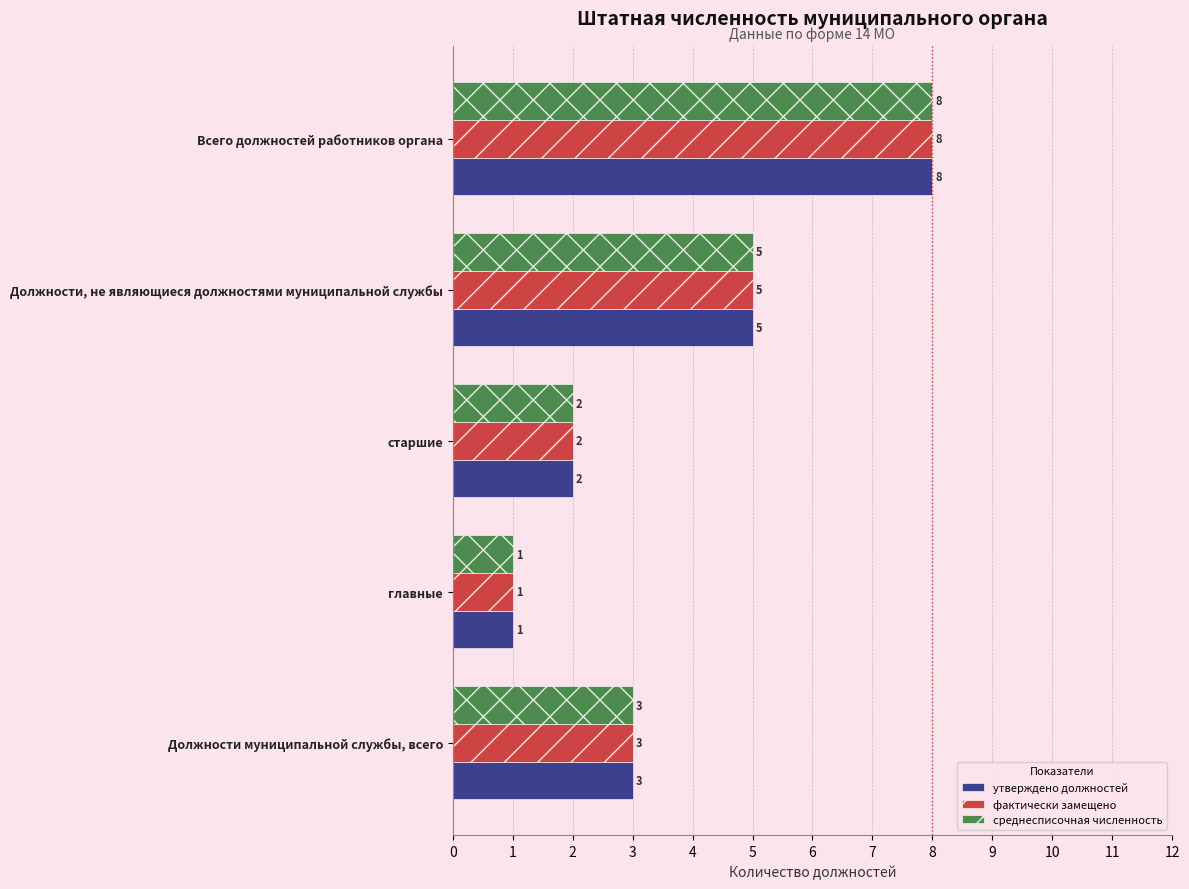

What is the total value across all series at Всего должностей работников органа?

24